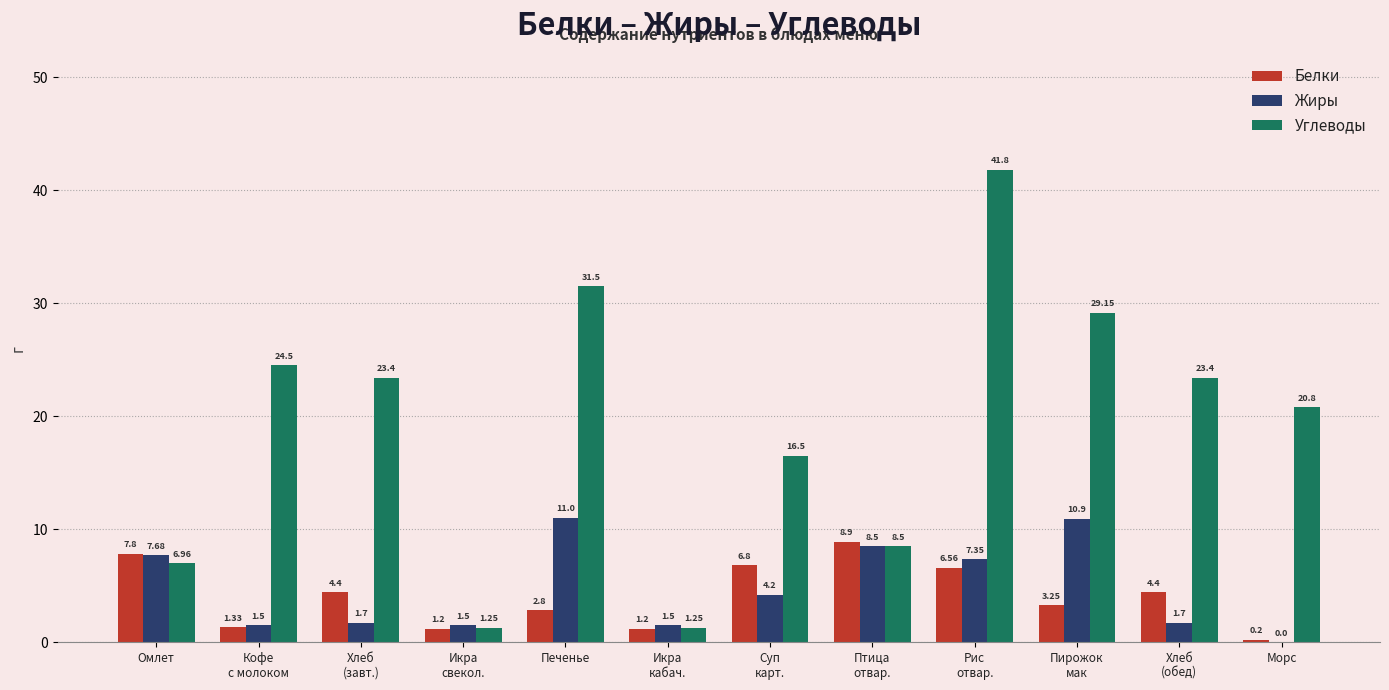

What is the total value across all series at Хлеб
(обед)?

29.5